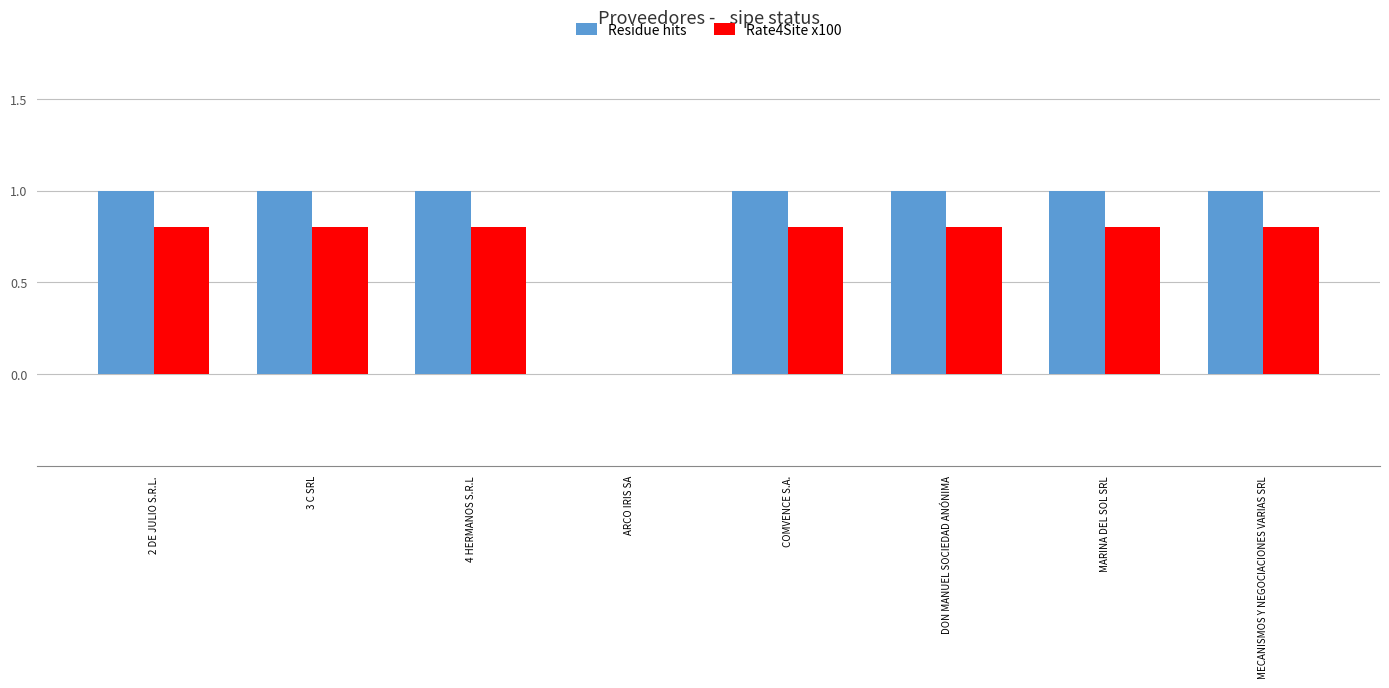

Is it true that Rate4Site x100 equals 0.8 at COMVENCE S.A.?

True